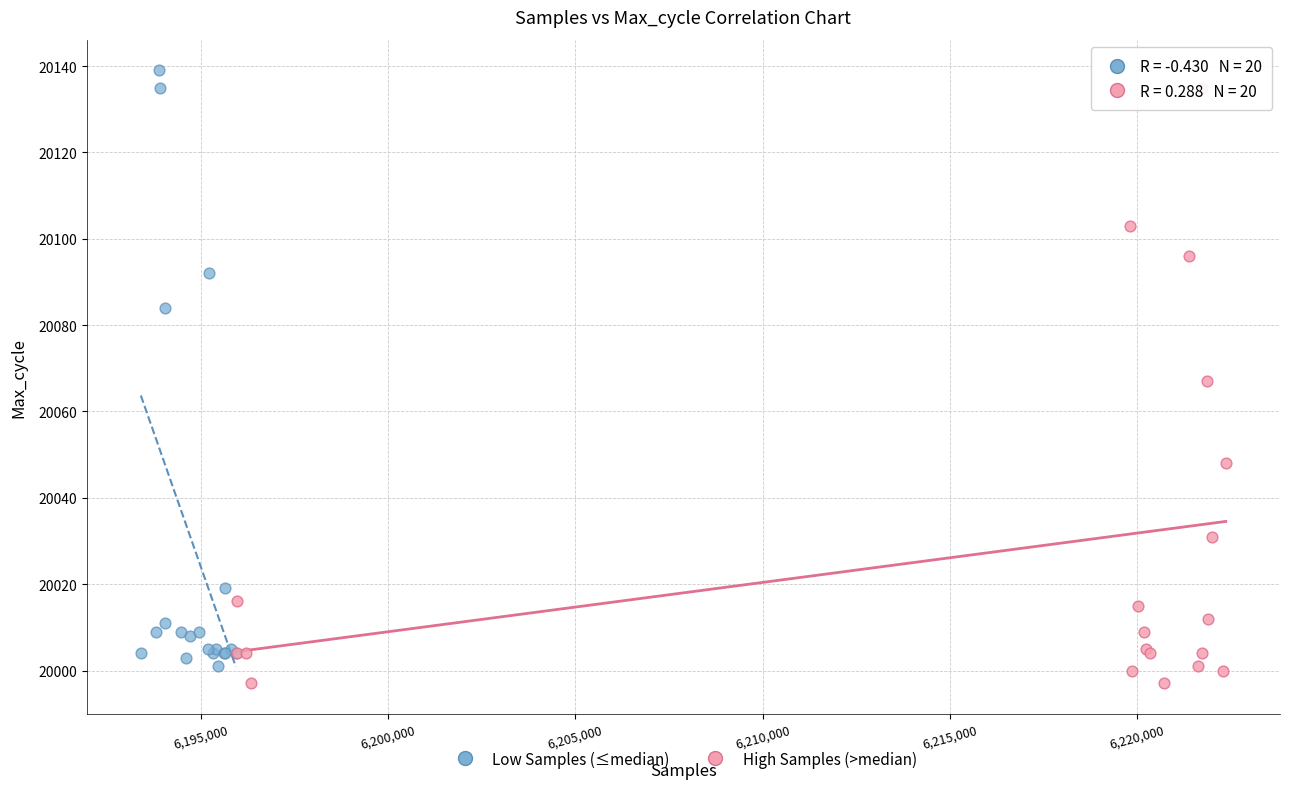

What are all the series names shown in the legend?

Low Samples (≤median), High Samples (>median)